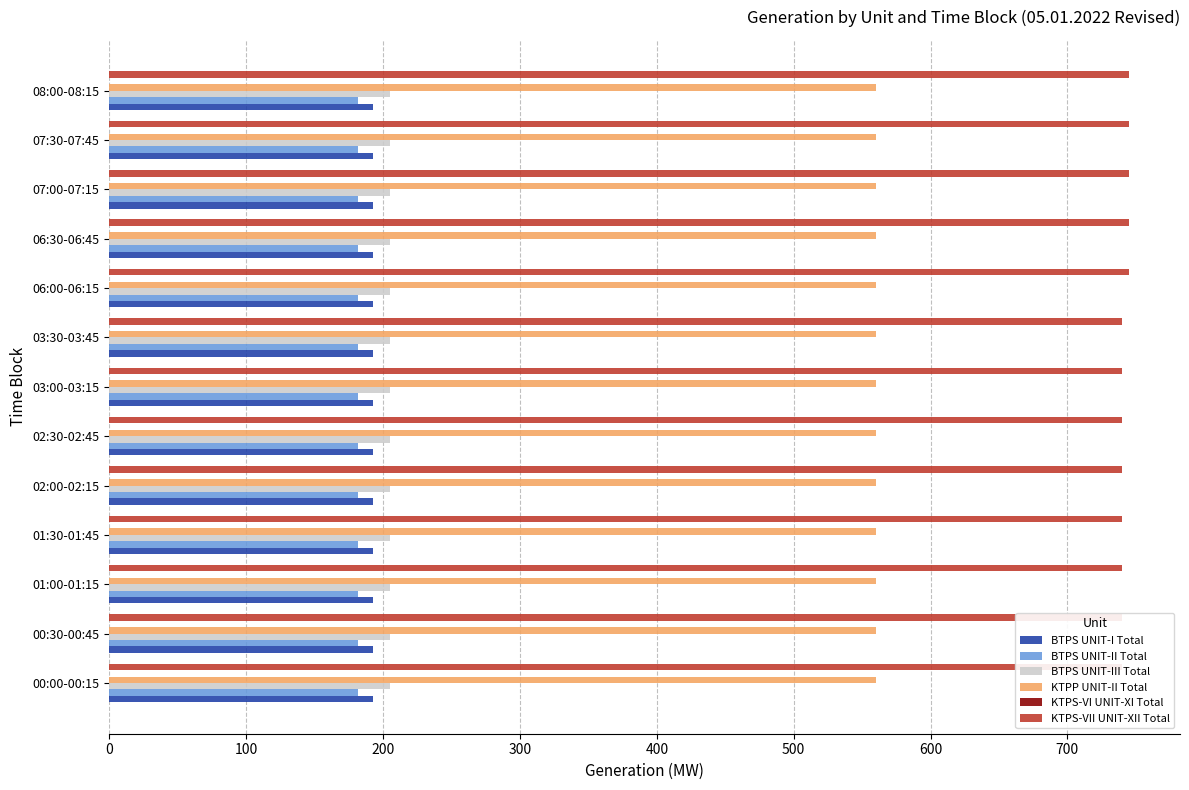

How many distinct data groups are displayed?

6